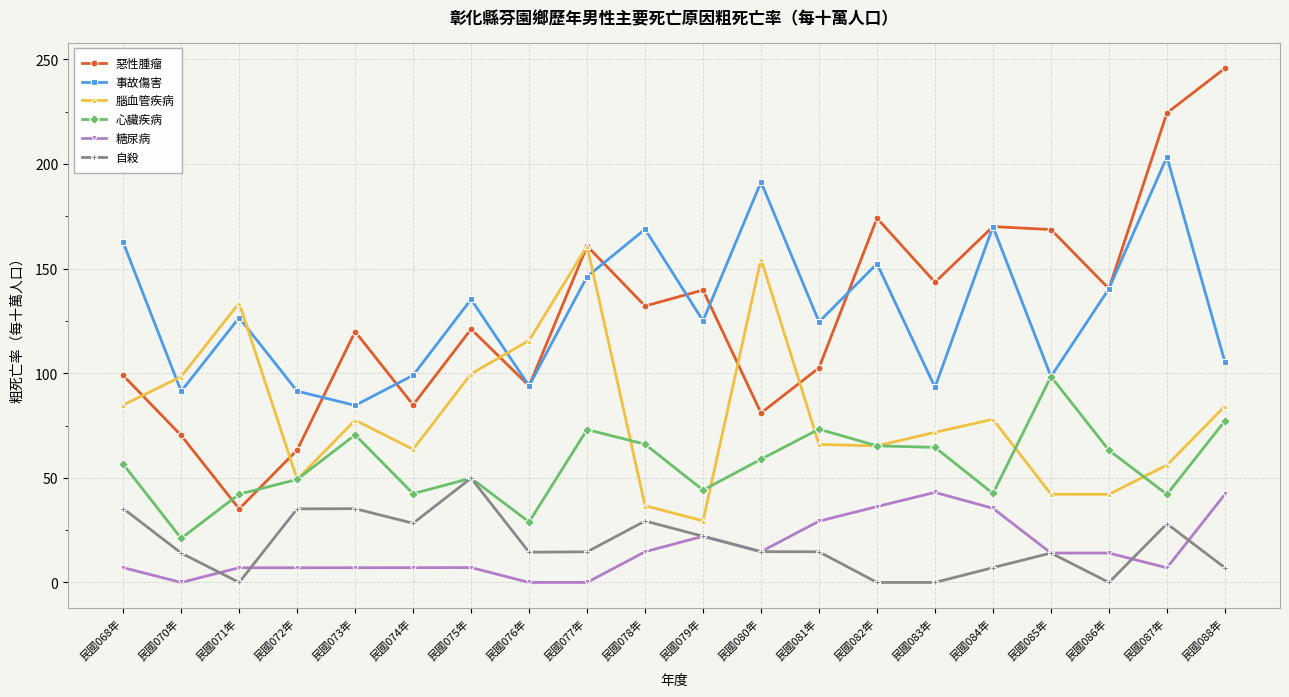

Is the value of 心臟疾病 at 民國075年 greater than the value of 惡性腫瘤 at 民國070年?

No